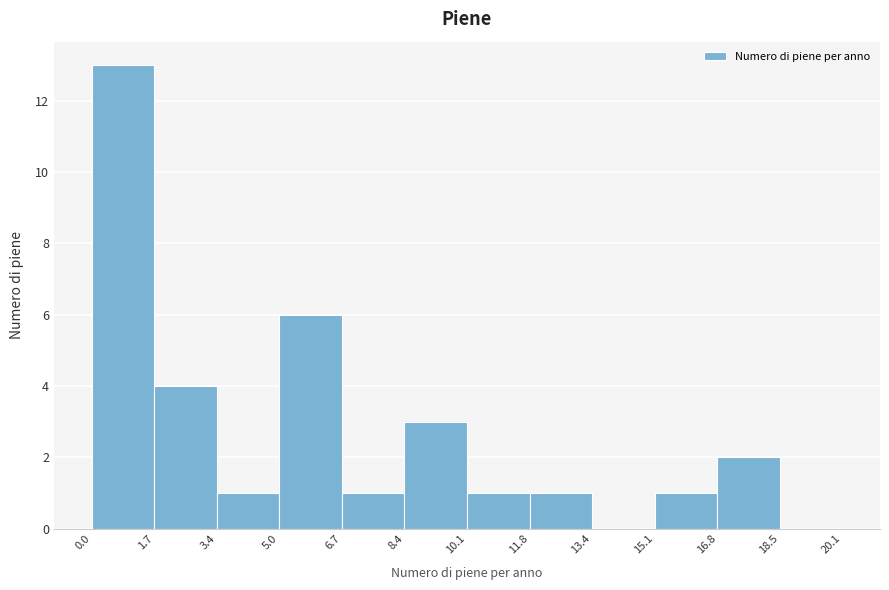

Reading left to right, transcribe this chart: for each bar, give the range it covers on the x-axis and its height. The values are not printed on the chart, so give them approximately, as read against the axis.

0.0 to 1.7: 13
1.7 to 3.4: 4
3.4 to 5.0: 1
5.0 to 6.7: 6
6.7 to 8.4: 1
8.4 to 10.1: 3
10.1 to 11.8: 1
11.8 to 13.4: 1
13.4 to 15.1: 0
15.1 to 16.8: 1
16.8 to 18.5: 2
18.5 to 20.1: 0